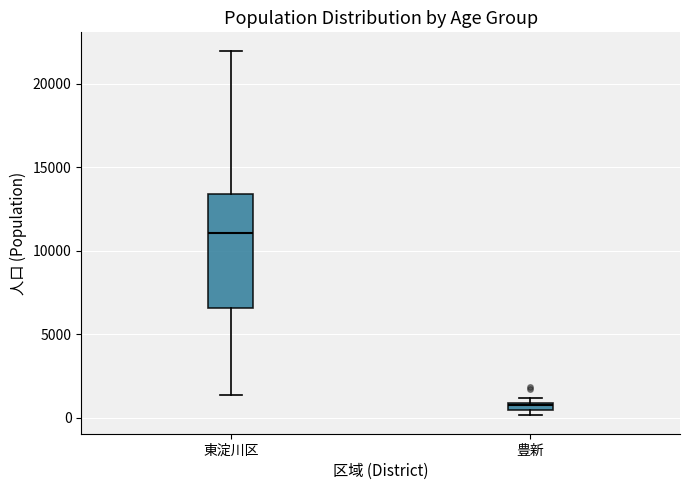

Which box's median line is the lowest?

豊新